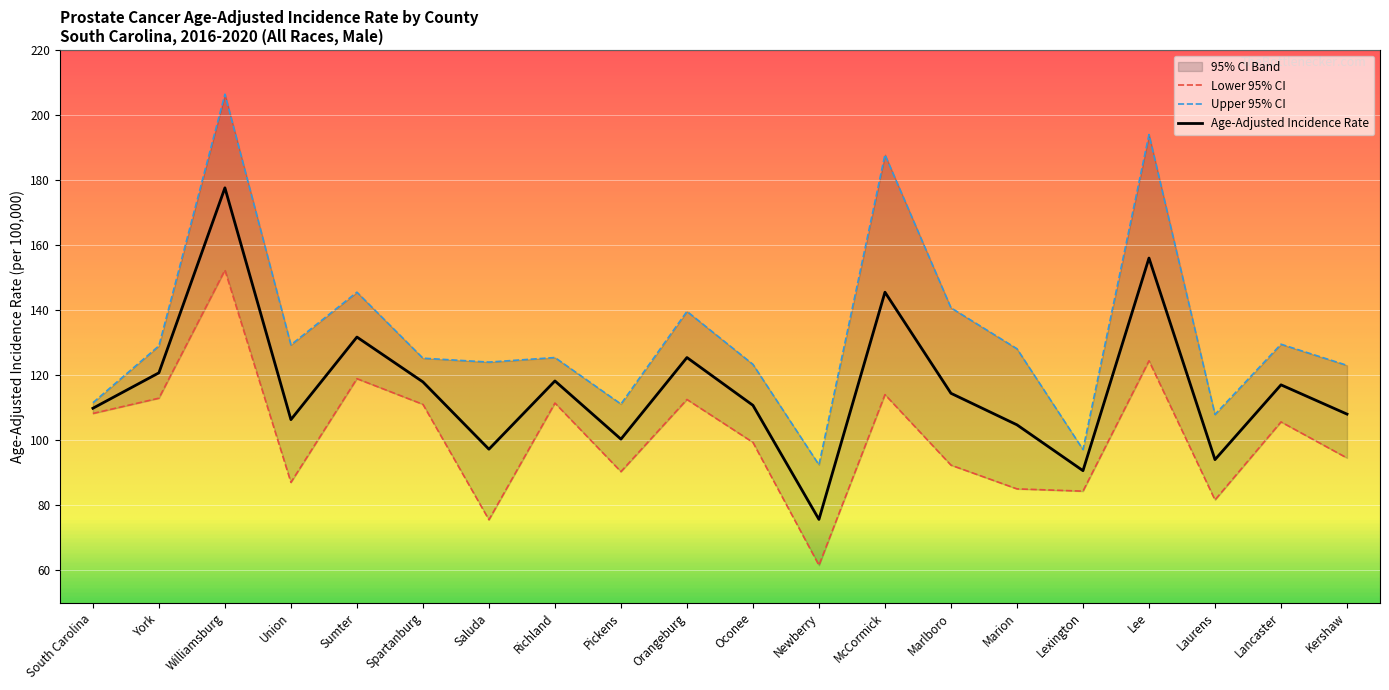

At which category does Lower 95% CI reach its first local valley?

Union